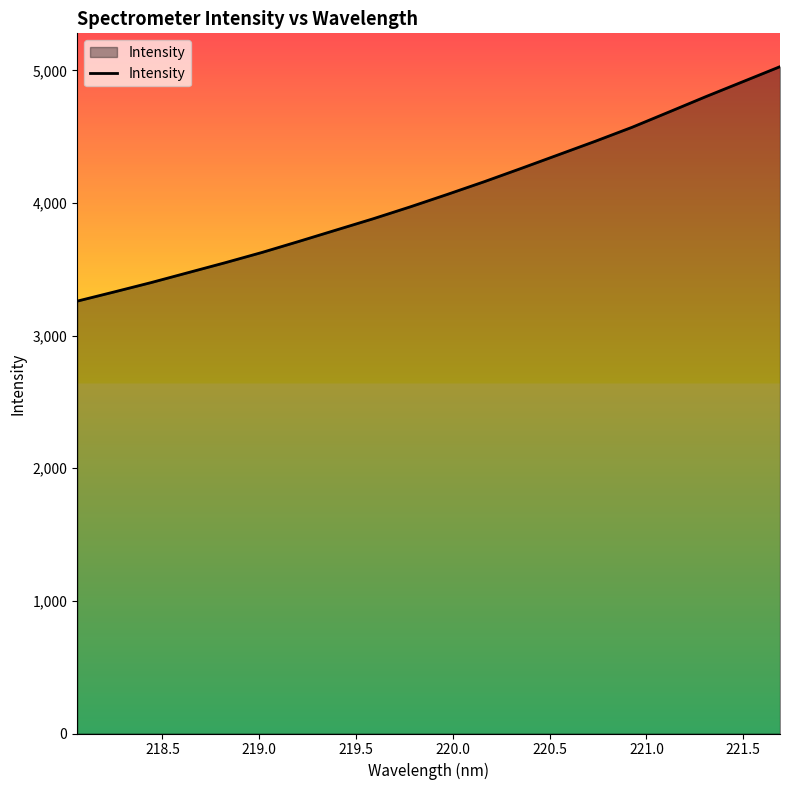

What is the smallest value displayed?

3260.2